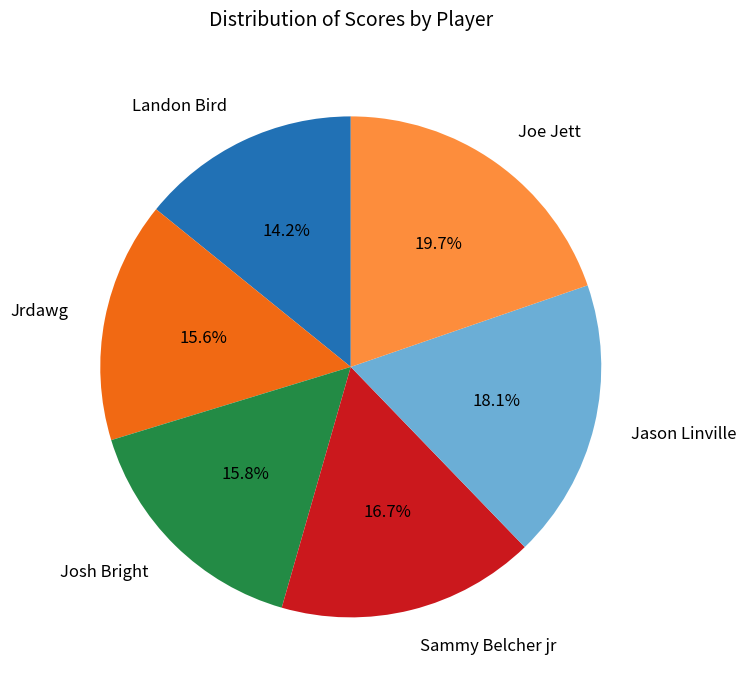

Is there a majority slice in this chart?

No